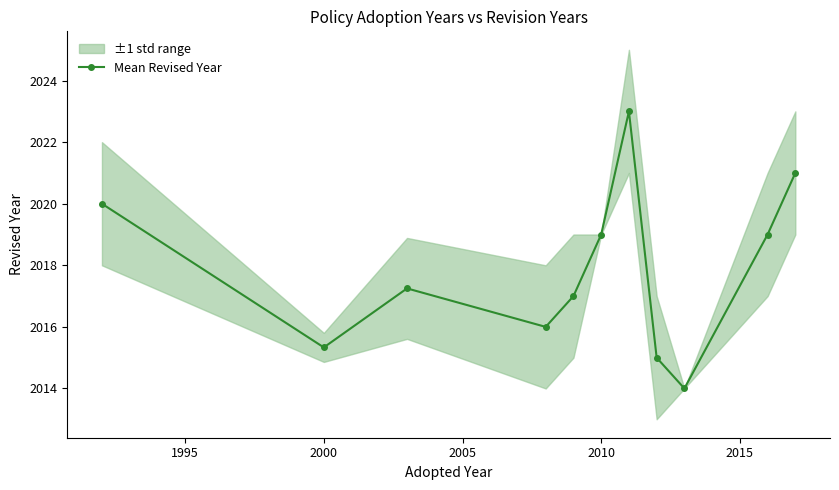

True or false: Mean Revised Year has more than 2 points higher than both neighbors.

False